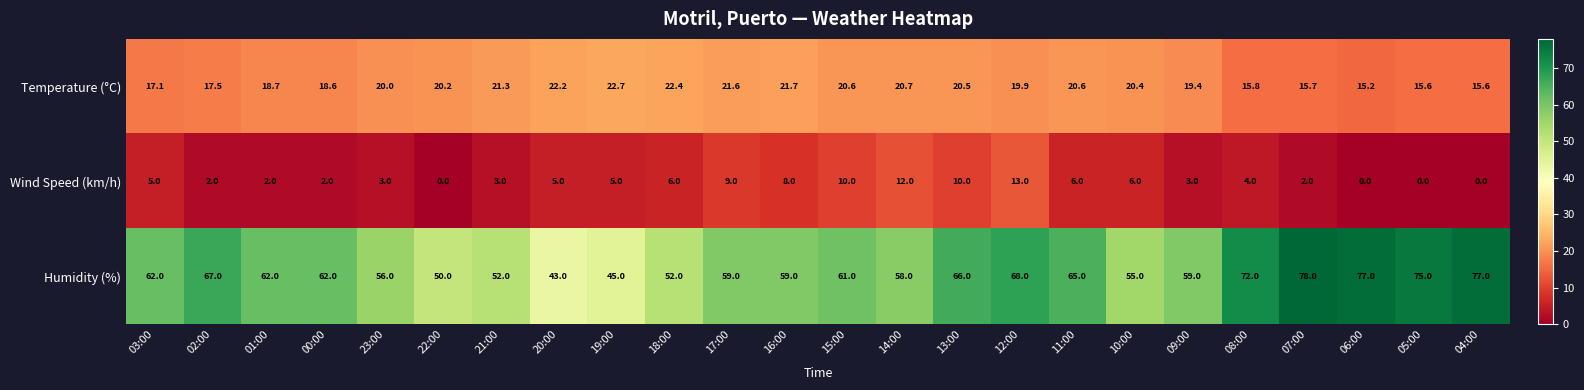

What is the difference between the highest and lowest values at 20:00?

38.0